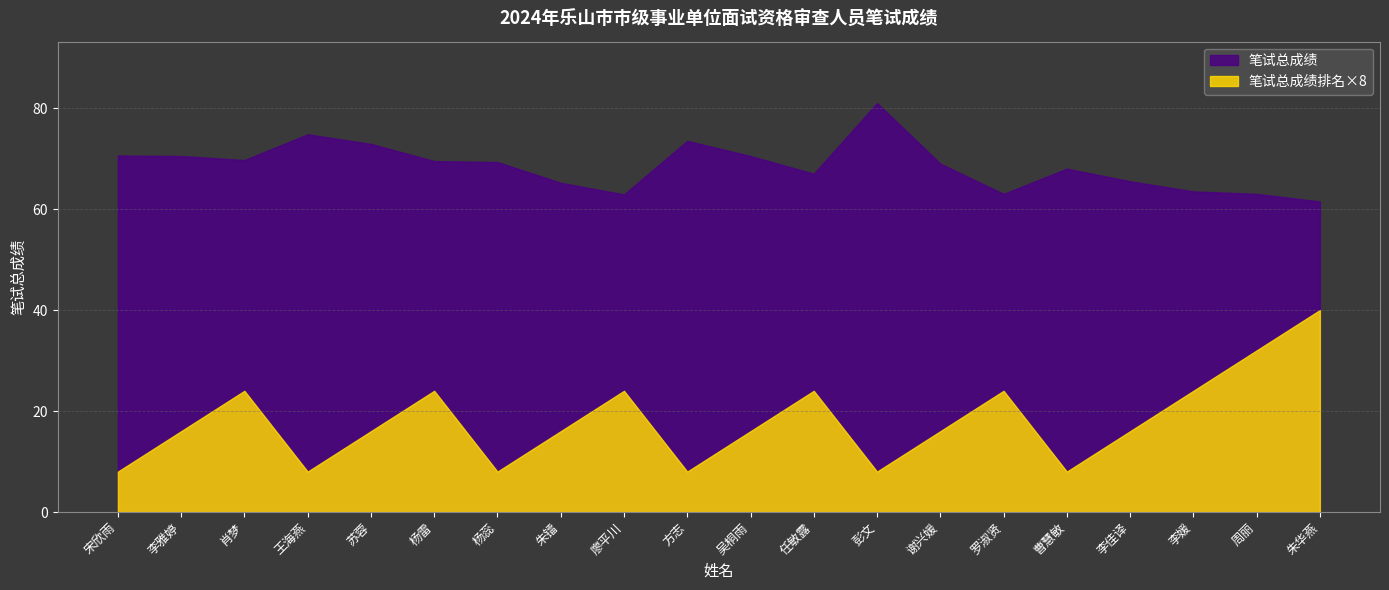

True or false: 笔试总成绩 has a value of 94.9 at 任敏露.

False